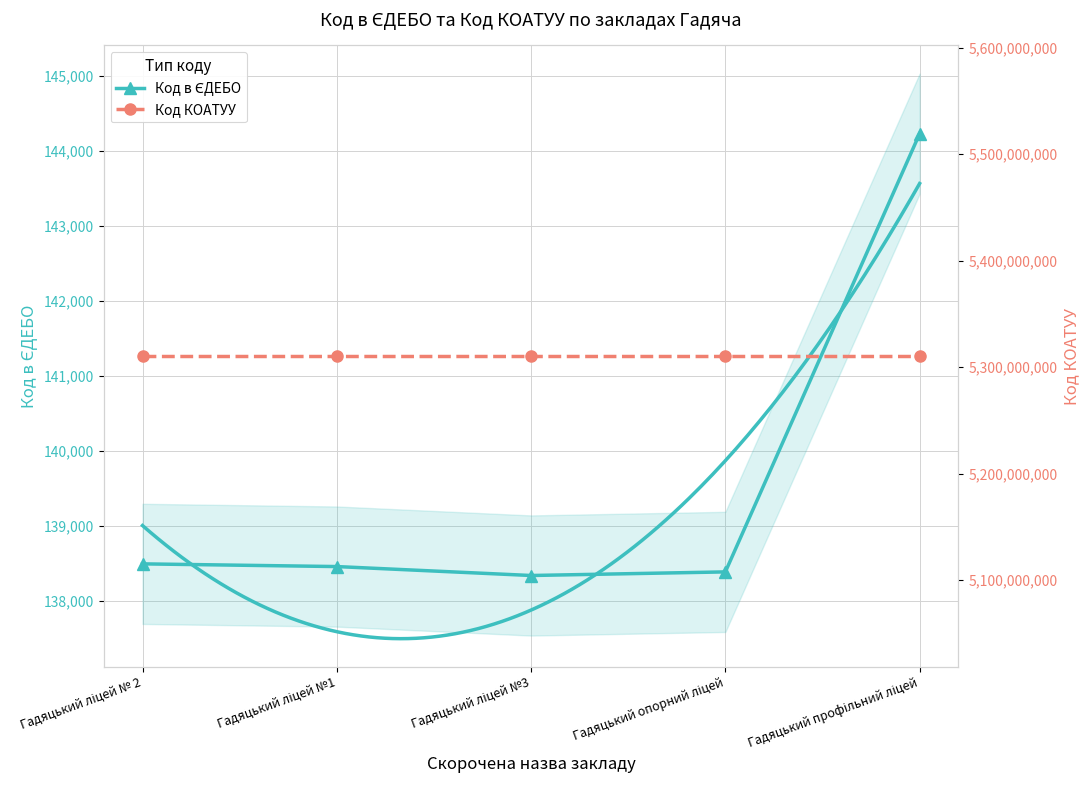

How many interior local valleys does the Код в ЄДЕБО series have?

1